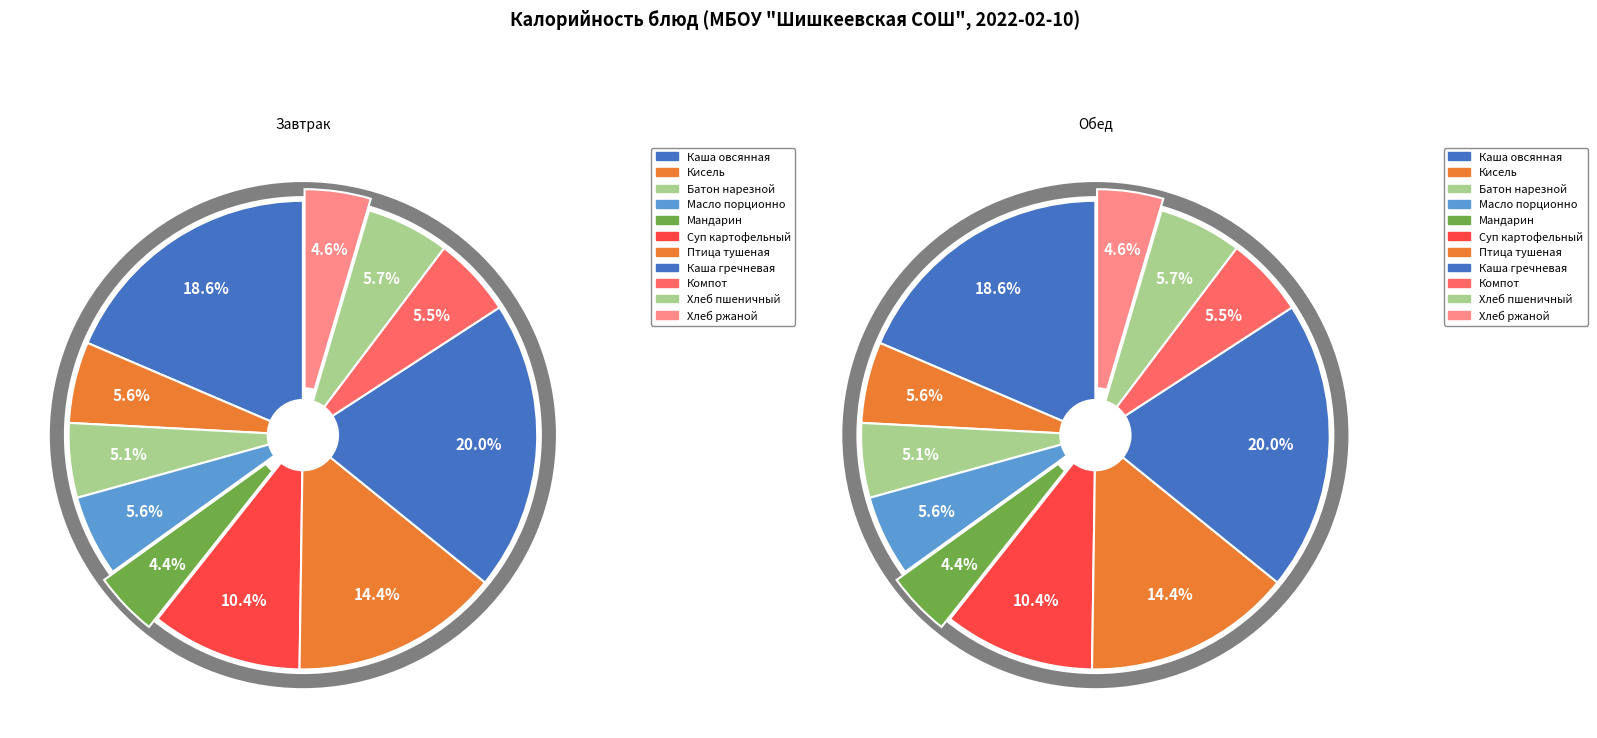

Is Птица тушеная с красным соусом the majority of the pie?

No